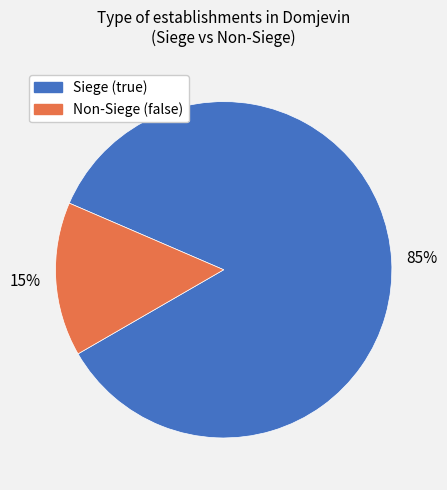

To the nearest percent, what is the average slice percentage?

50%